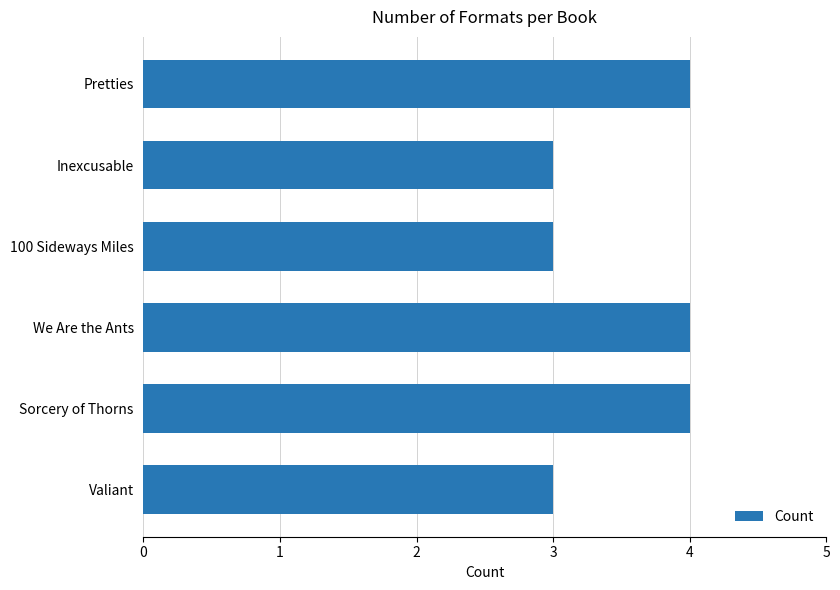

How many bars are there in total?

6